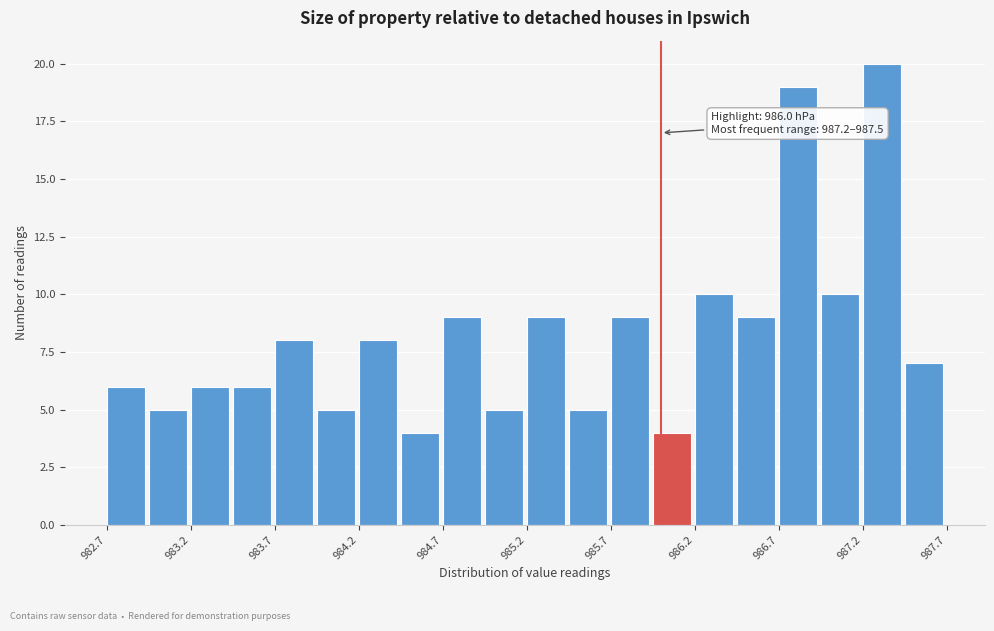

Over which range of the x-axis is the bar tallest?

987.20 to 987.45